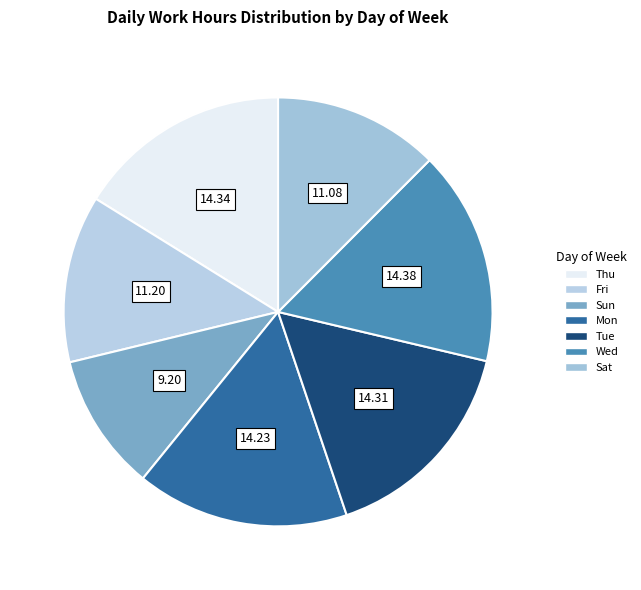

Is it true that Fri is 13% of the pie?

True